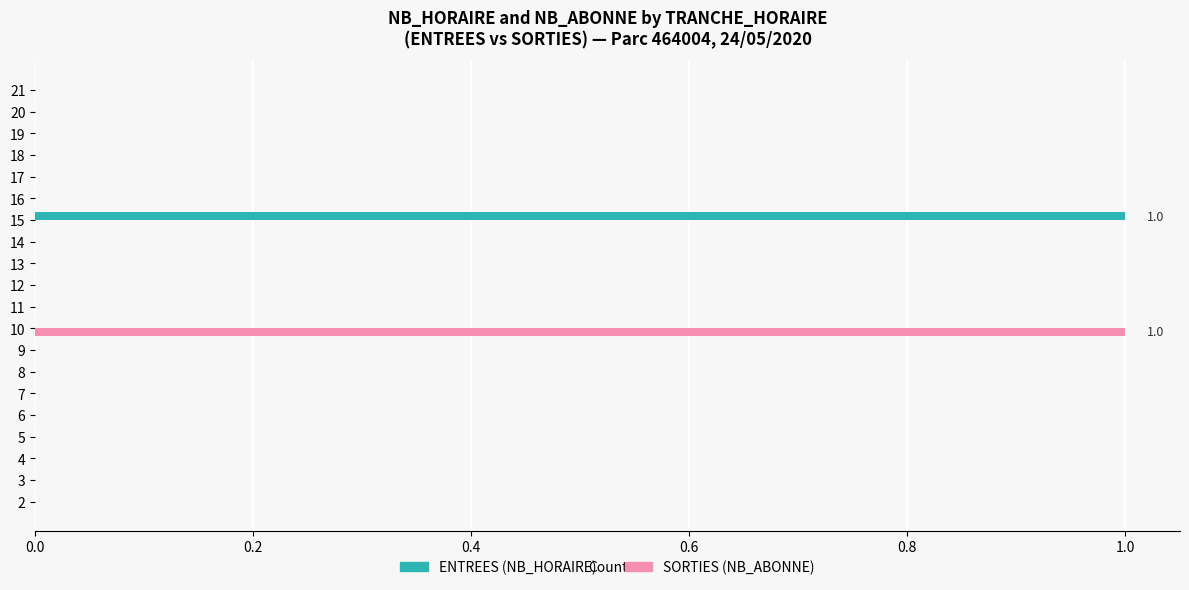

Which category has the highest value in the ENTREES (NB_HORAIRE) series?

15